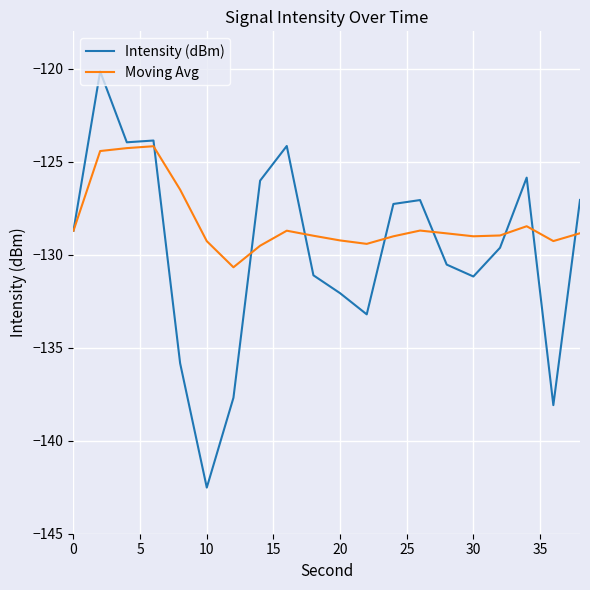

After their last crossing, which series has the higher values: Moving Avg or Intensity (dBm)?

Intensity (dBm)